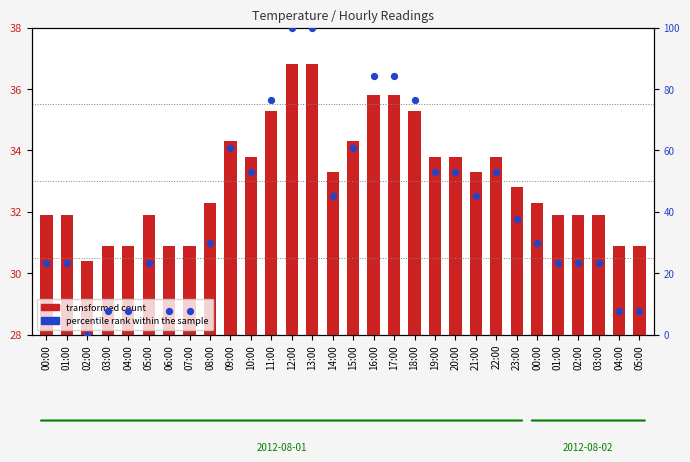

Which series reaches the minimum Y coordinate?

percentile rank within the sample